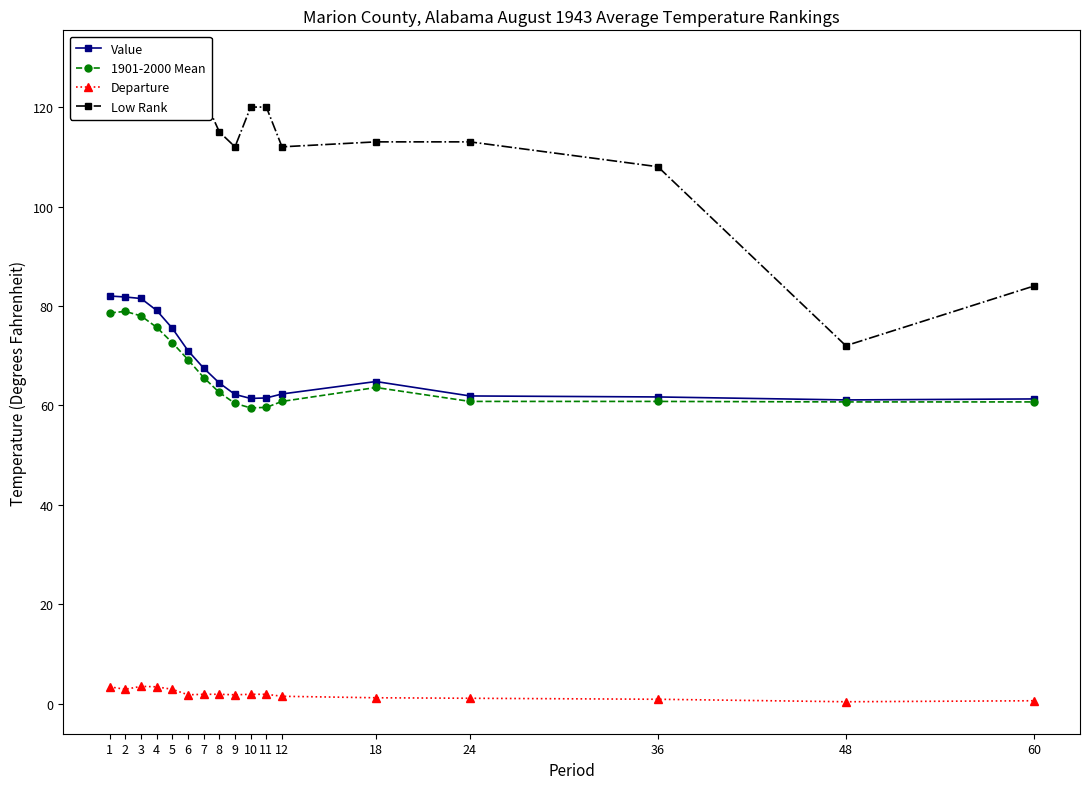

What is the value of the 1901-2000 Mean point at the 17th from the left?

60.7